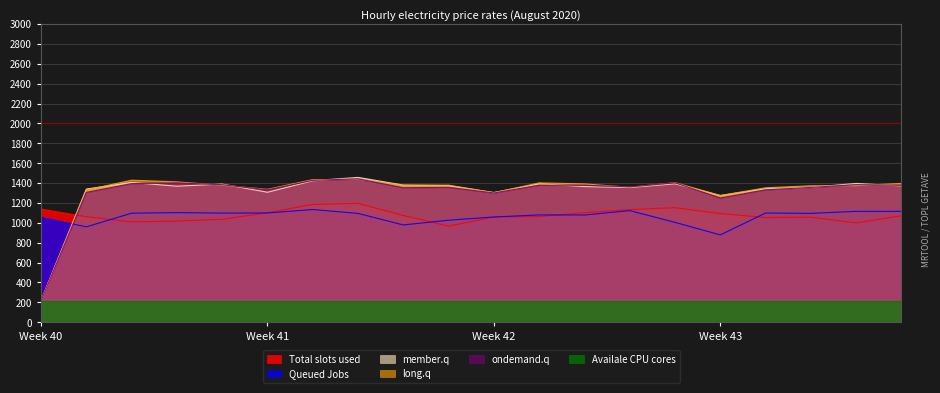

At which category is the sum across all series the highest?

8